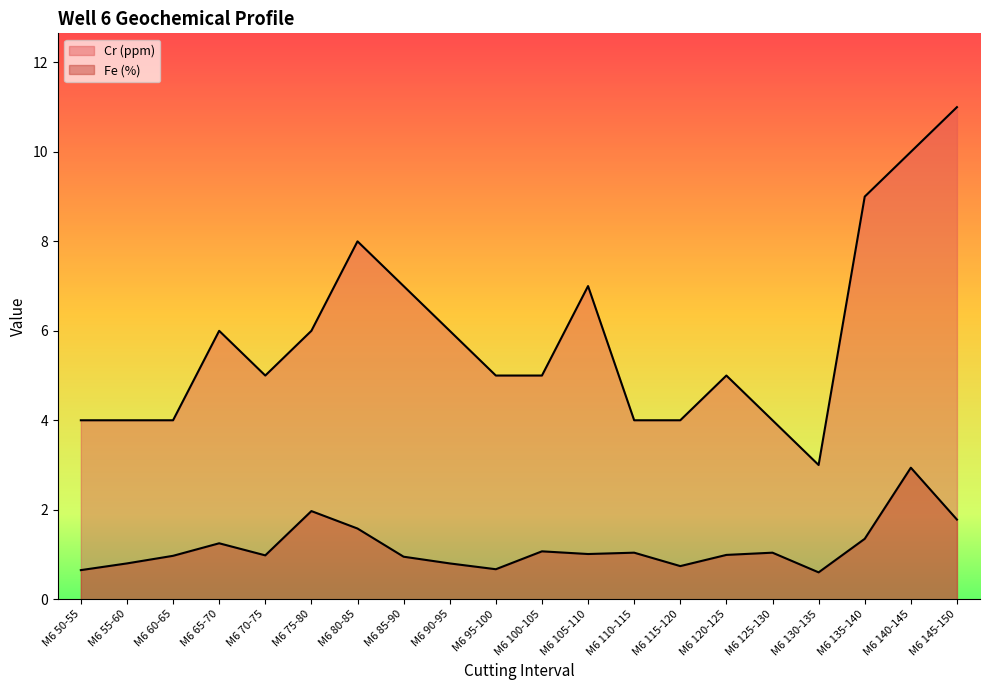

True or false: Cr (ppm) and Fe (%) cross at least once.

False